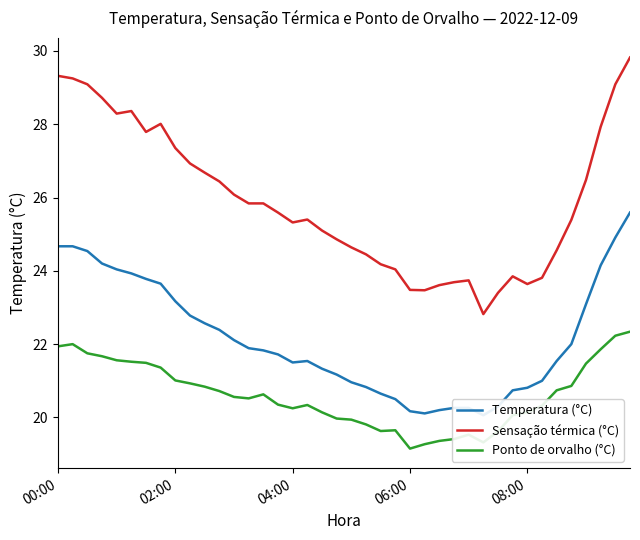

What is the value of the Temperatura (°C) point at the 7th from the left?

23.8